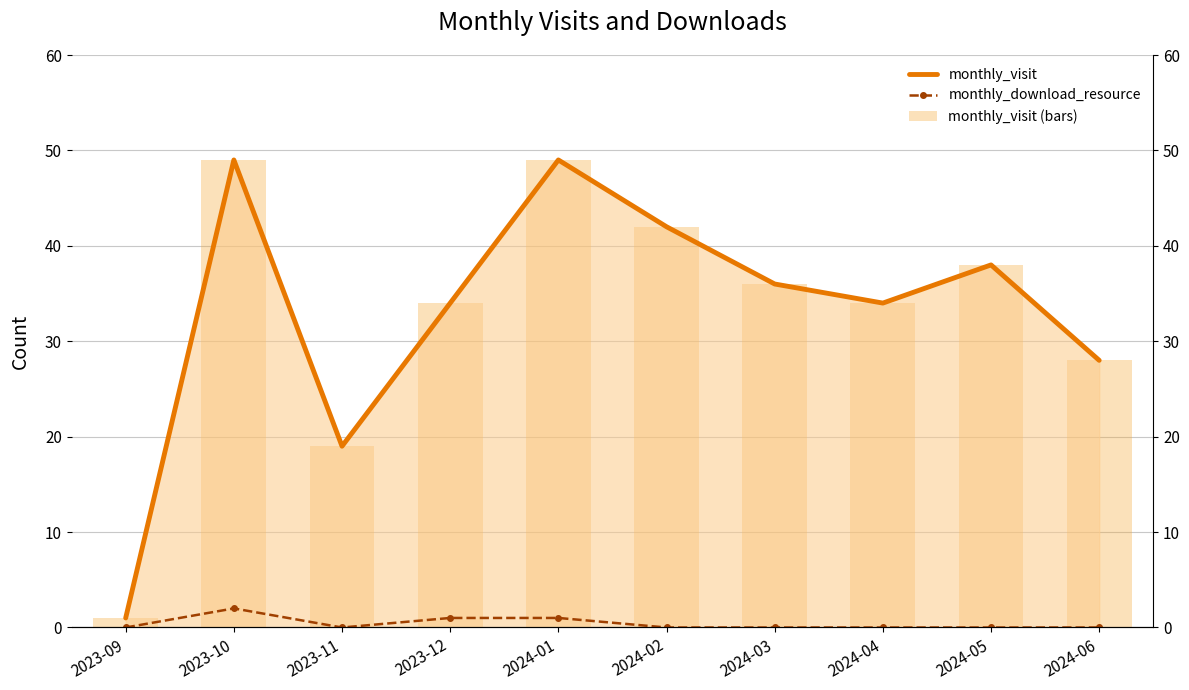

Reading left to right, list all the values displayed in this chart.

monthly_visit: 2023-09=1	2023-10=49	2023-11=19	2023-12=34	2024-01=49	2024-02=42	2024-03=36	2024-04=34	2024-05=38	2024-06=28
monthly_download_resource: 2023-09=0	2023-10=2	2023-11=0	2023-12=1	2024-01=1	2024-02=0	2024-03=0	2024-04=0	2024-05=0	2024-06=0
monthly_visit (bars): 2023-09=1	2023-10=49	2023-11=19	2023-12=34	2024-01=49	2024-02=42	2024-03=36	2024-04=34	2024-05=38	2024-06=28